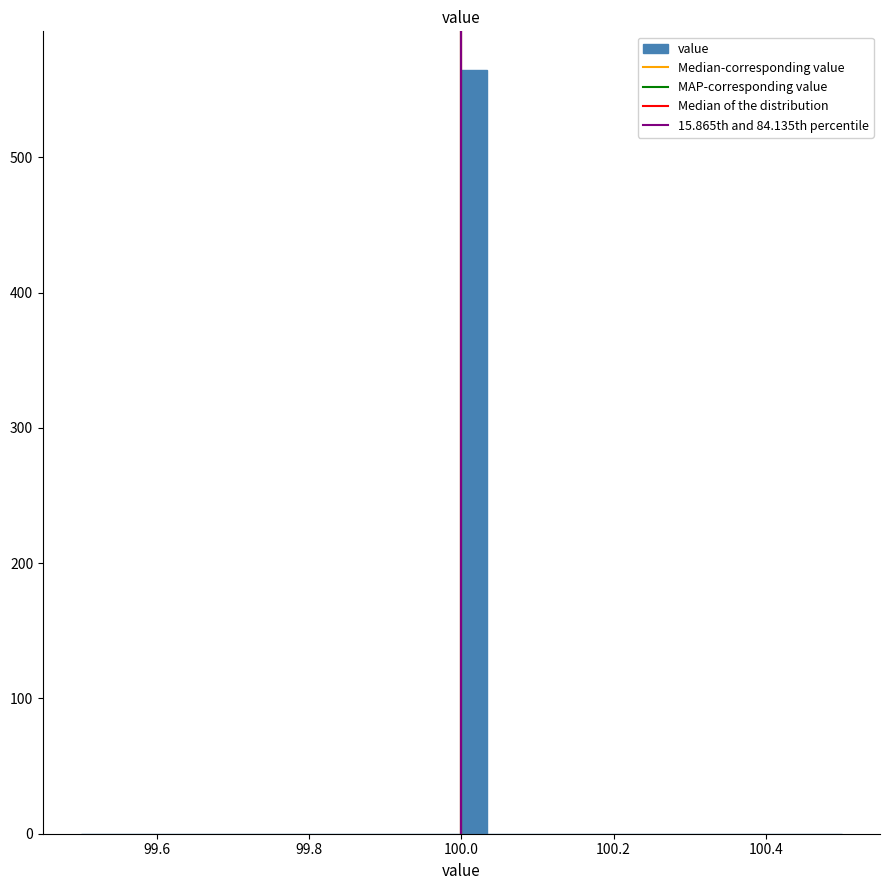

Read against the x-axis, roughly where is the centre of the tallest bar?

100.02